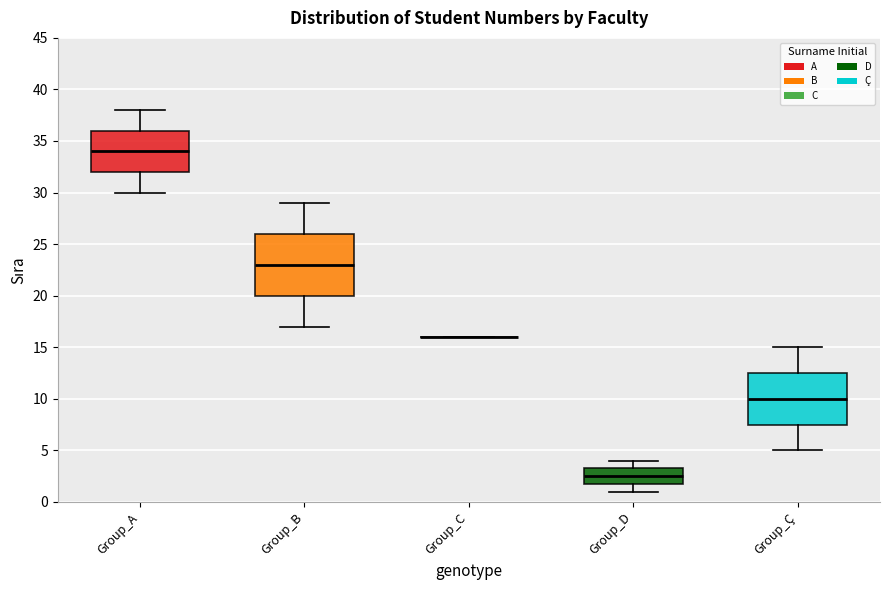

Reading left to right, read every box against the y-axis: the position of its median line, the range the box covers, and the ends of its whiskers. The values are not printed on the chart, so give them approximately, as read against the axis.

Group_A: median 34.0, box 32.0 to 36.0, whiskers 30.0 to 38.0
Group_B: median 23.0, box 20.0 to 26.0, whiskers 17.0 to 29.0
Group_C: box collapsed to a line at 16.0, whiskers 16.0 to 16.0
Group_D: median 2.5, box 2.0 to 3.5, whiskers 1.0 to 4.0
Group_Ç: median 10.0, box 7.5 to 12.5, whiskers 5.0 to 15.0